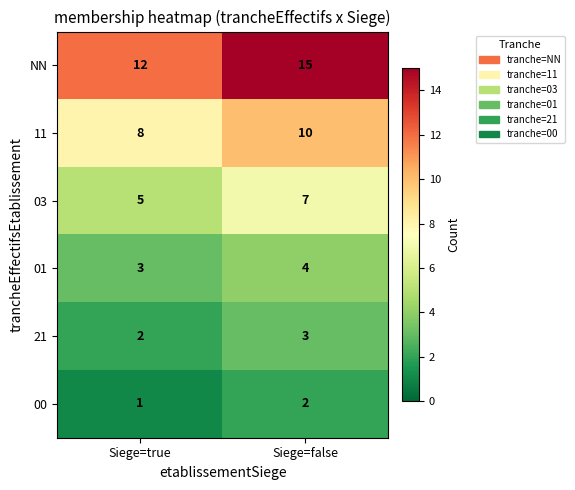

List the series in order of their peak value, lowest first.

00, 21, 01, 03, 11, NN